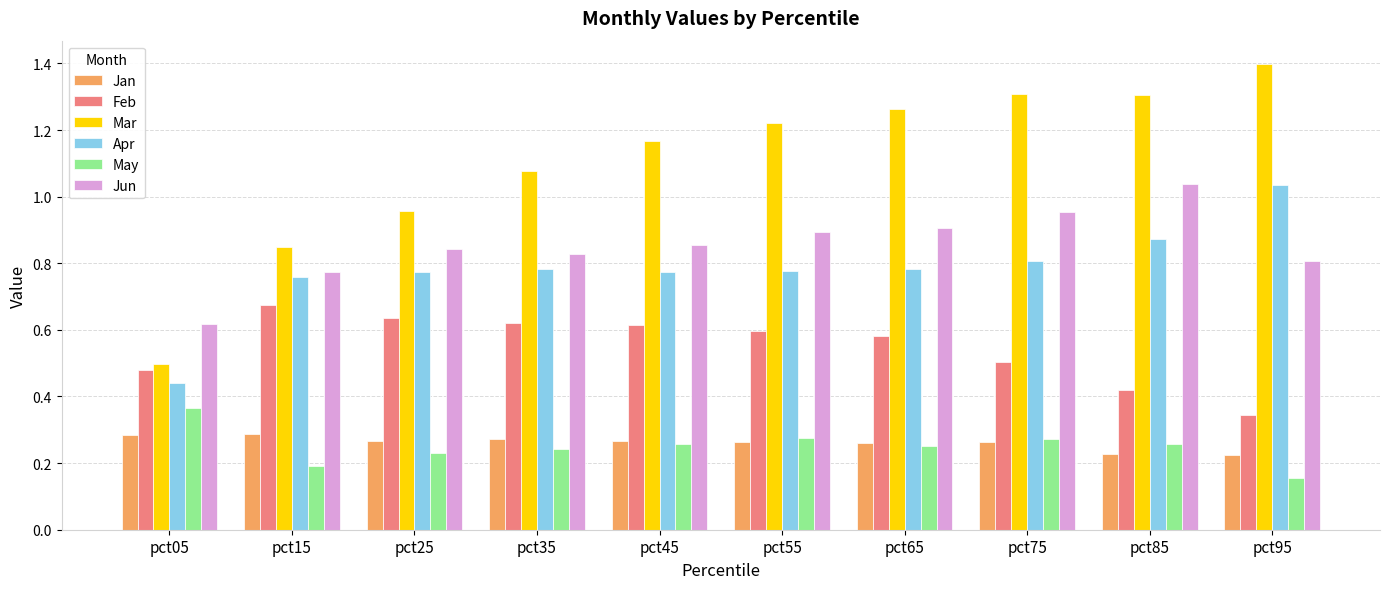

Which series changed the most between pct05 and pct35?

Mar